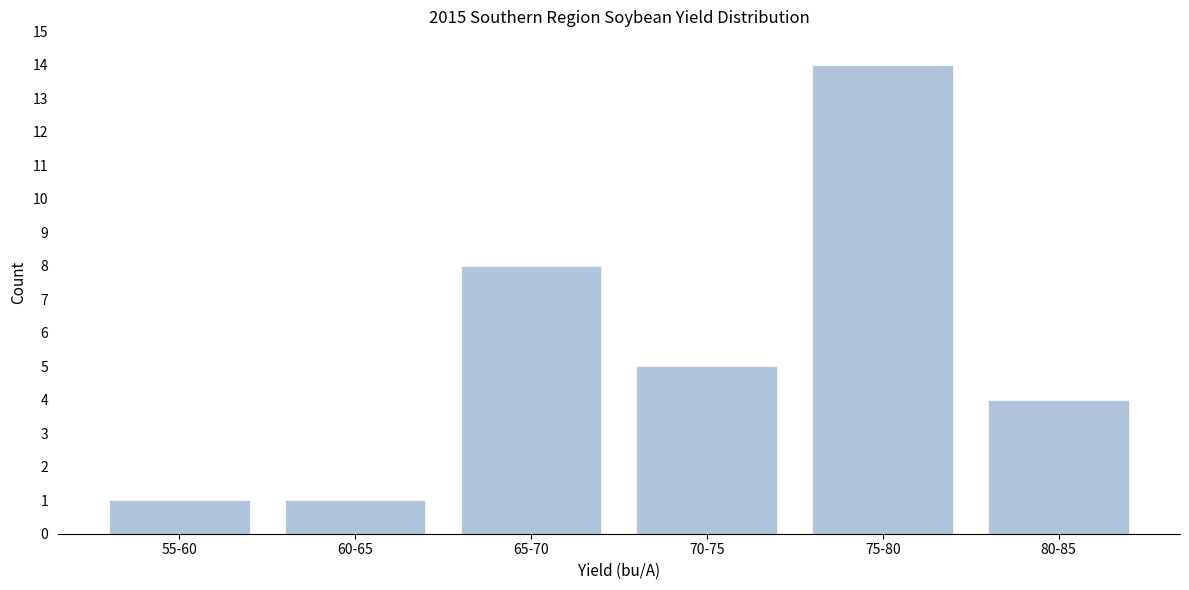

Reading right to left, extract all data points from this chart.

4	14	5	8	1	1